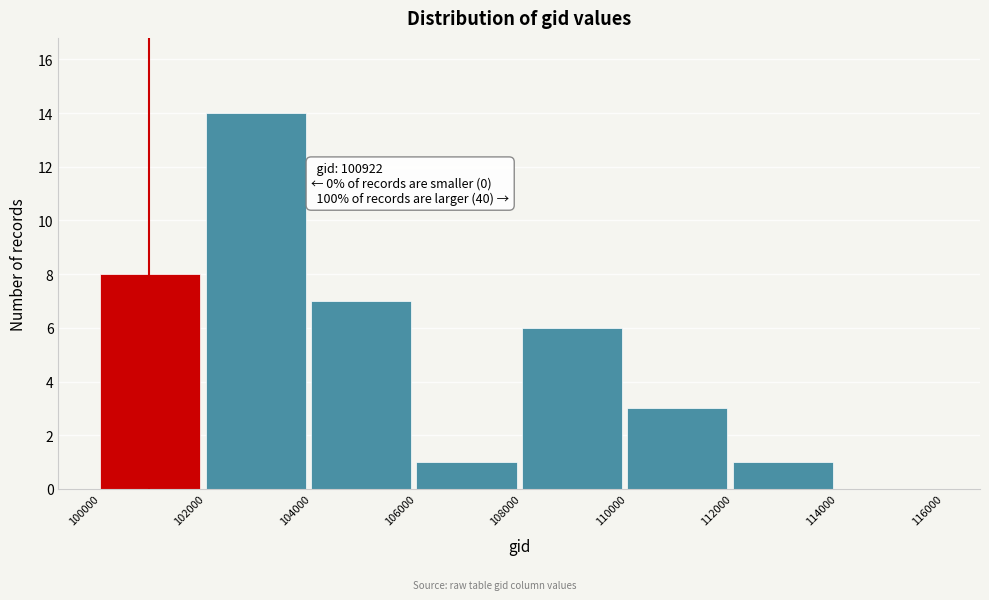

Which range on the x-axis has the tallest bar?

102000 to 104000